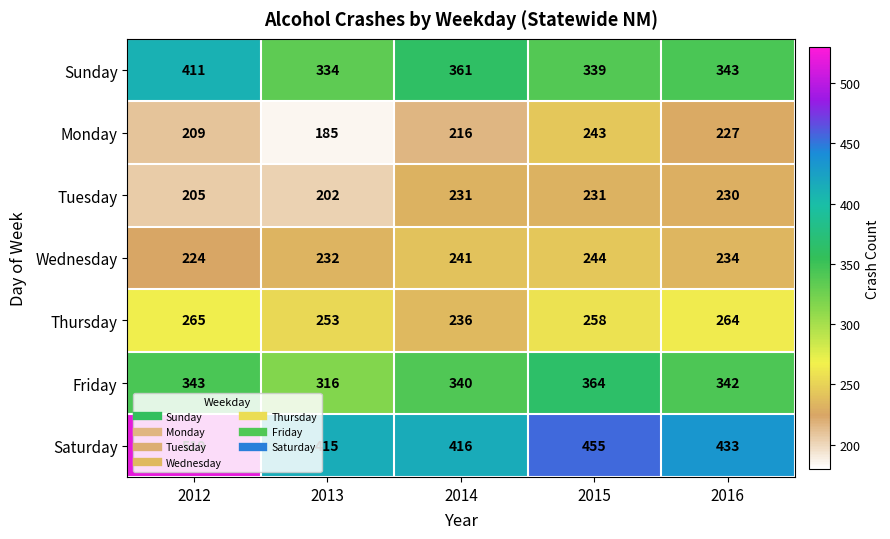

At which label is Wednesday closest to 234?

2016